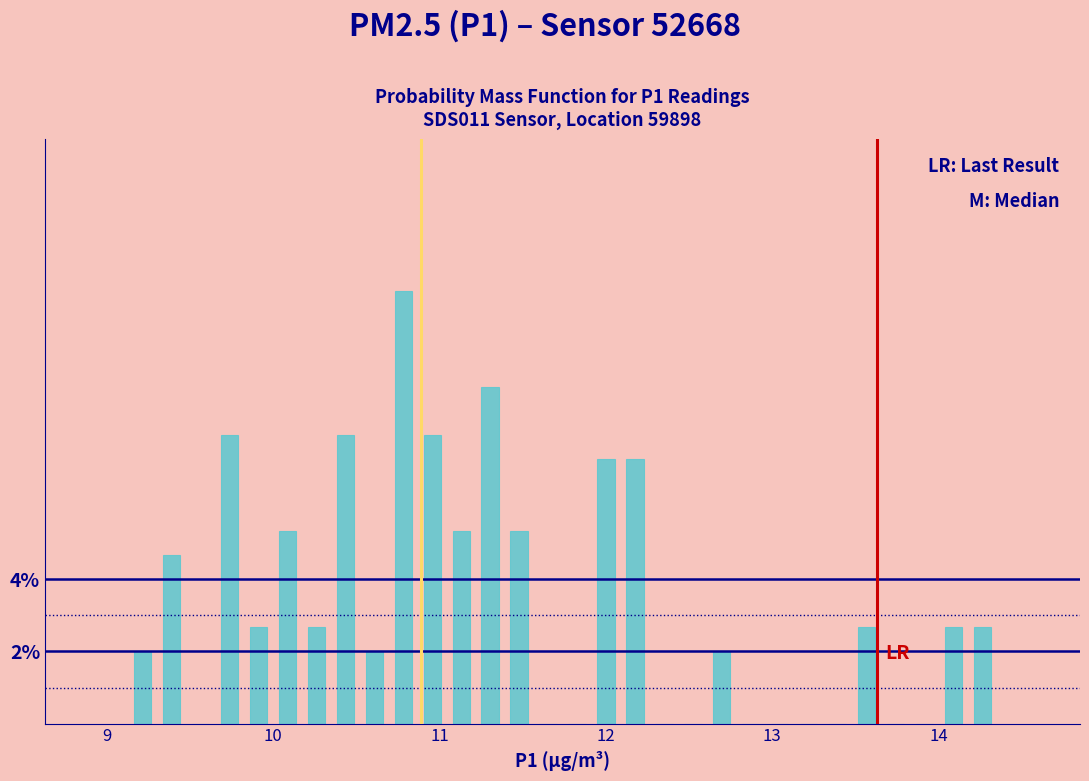

Around what value on the x-axis is the tallest bar? Give the approximate position of its centre, as read against the axis.

10.8